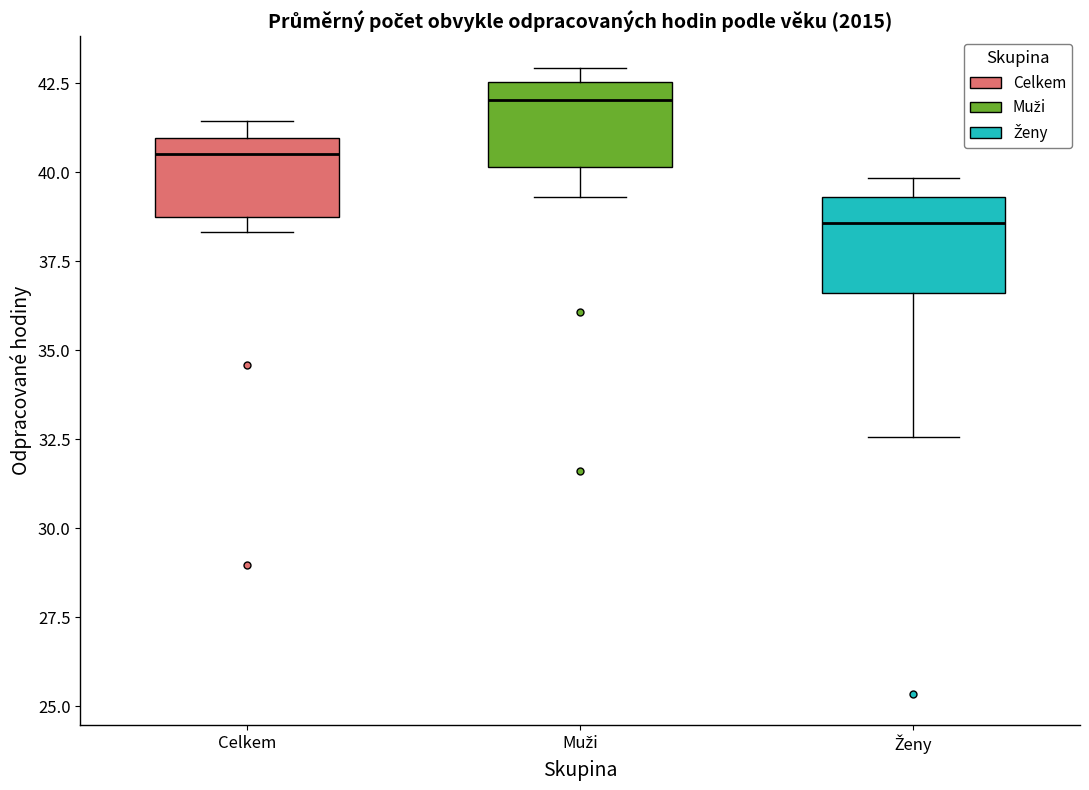

Which box's median line is the highest?

Muži